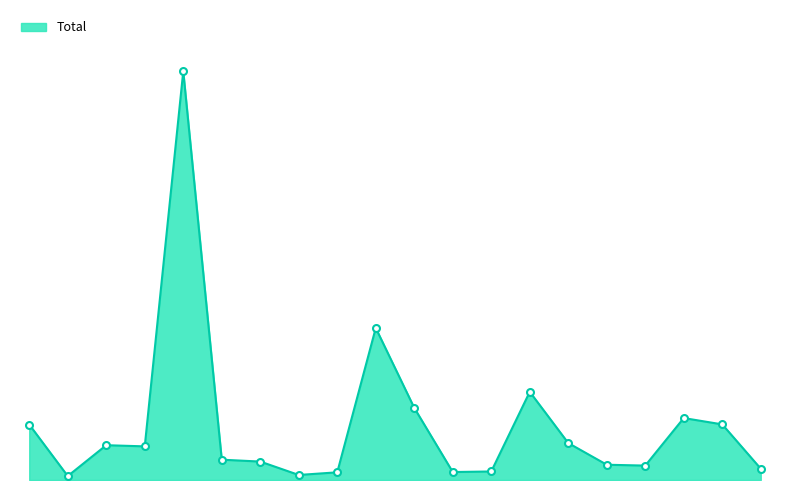

What is the label of the 15th point from the right?

Colorado